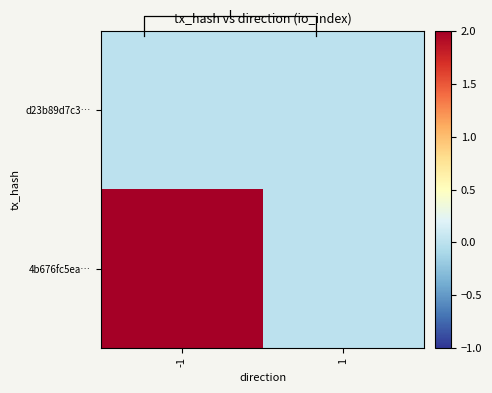

Which series has the largest range (max minus min)?

4b676fc5ea…